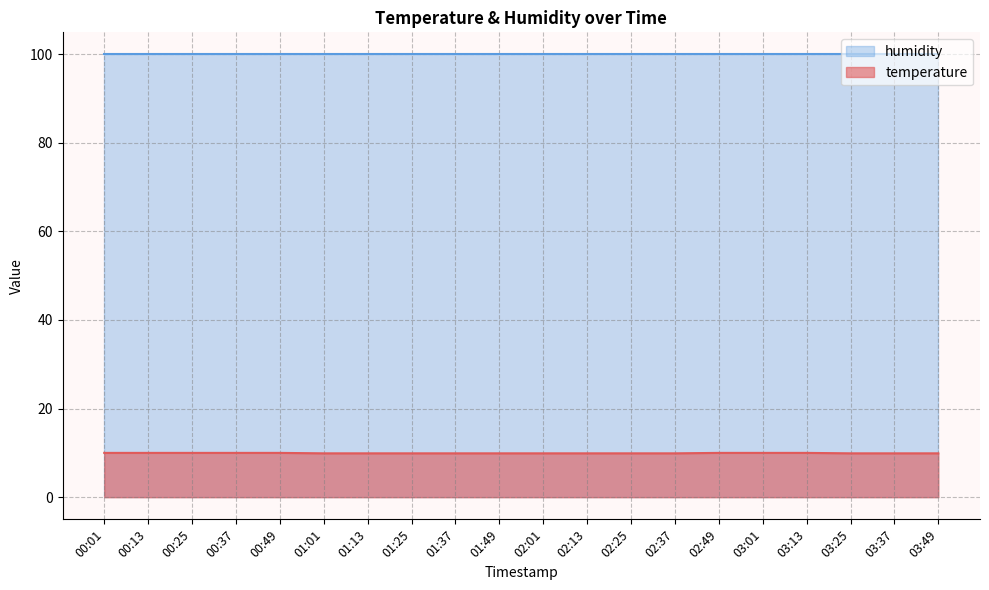

What is the label of the 4th point from the right?

03:13